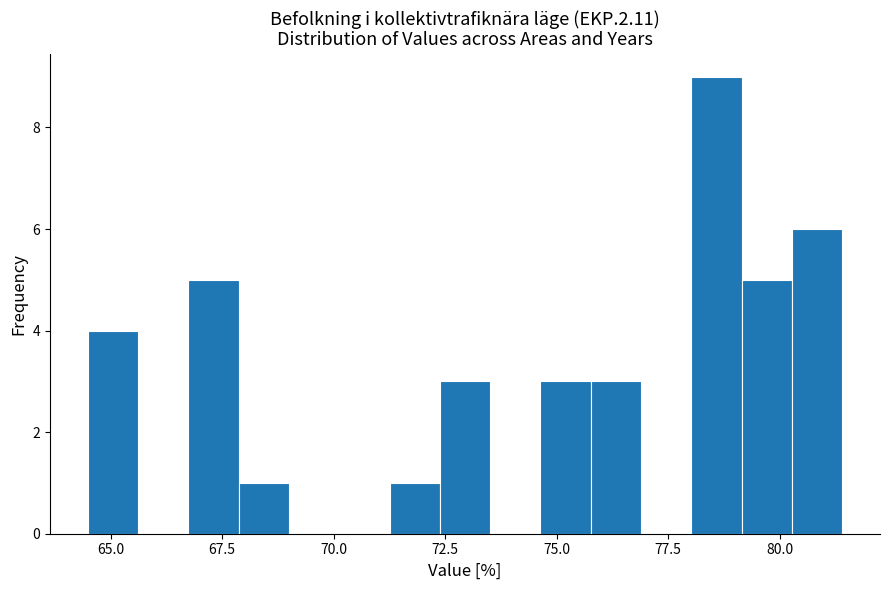

Read against the x-axis, roughly where is the centre of the tallest bar?

78.5